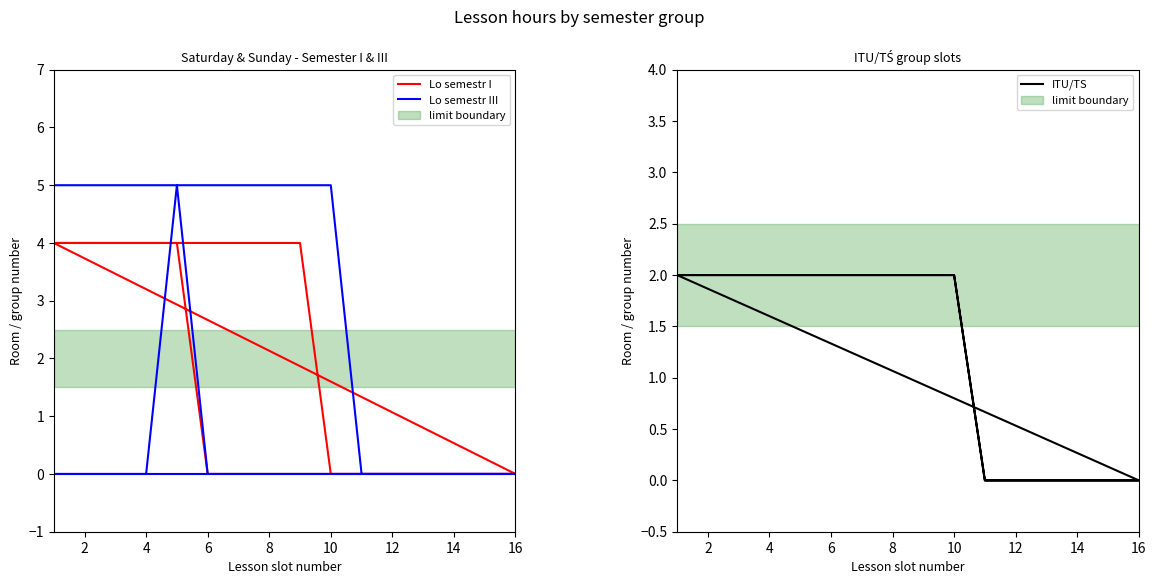

What is the label of the 22nd point from the left?

6